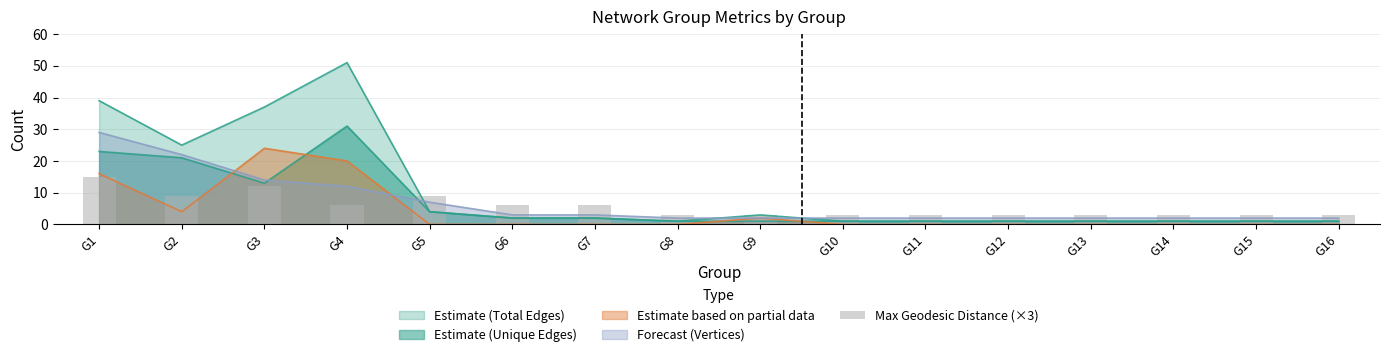

What is the value of the 15th bar from the left?

3